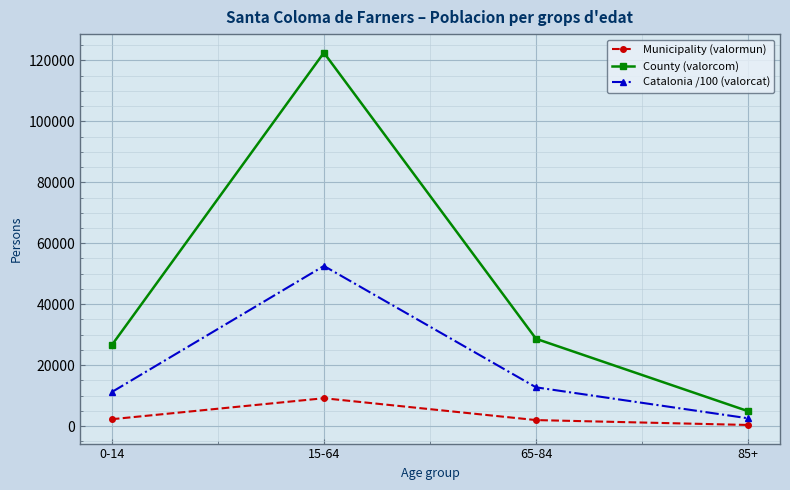

What is the minimum value shown in the chart?

381.0